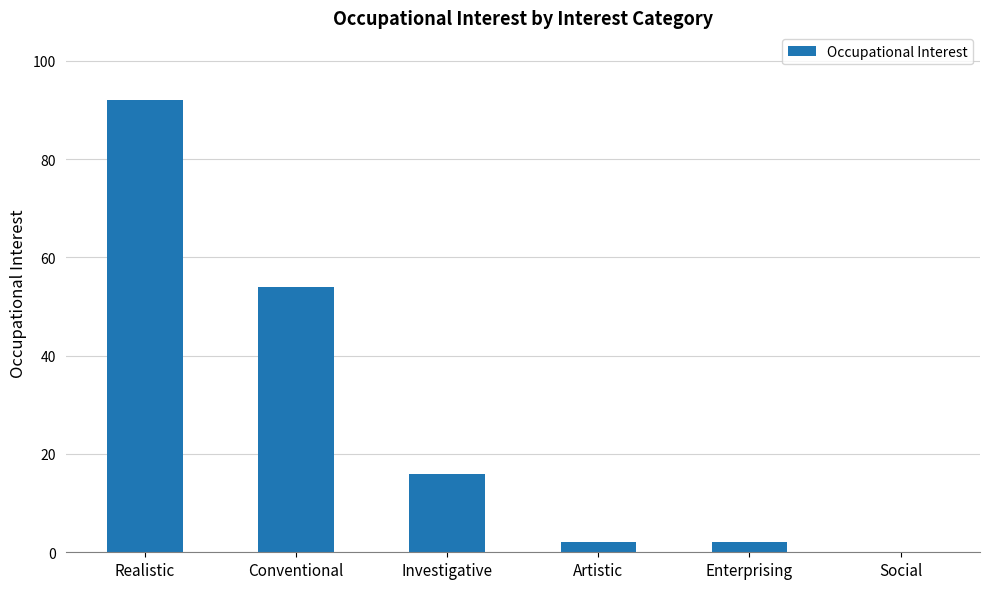

How many data points does each series have?

6